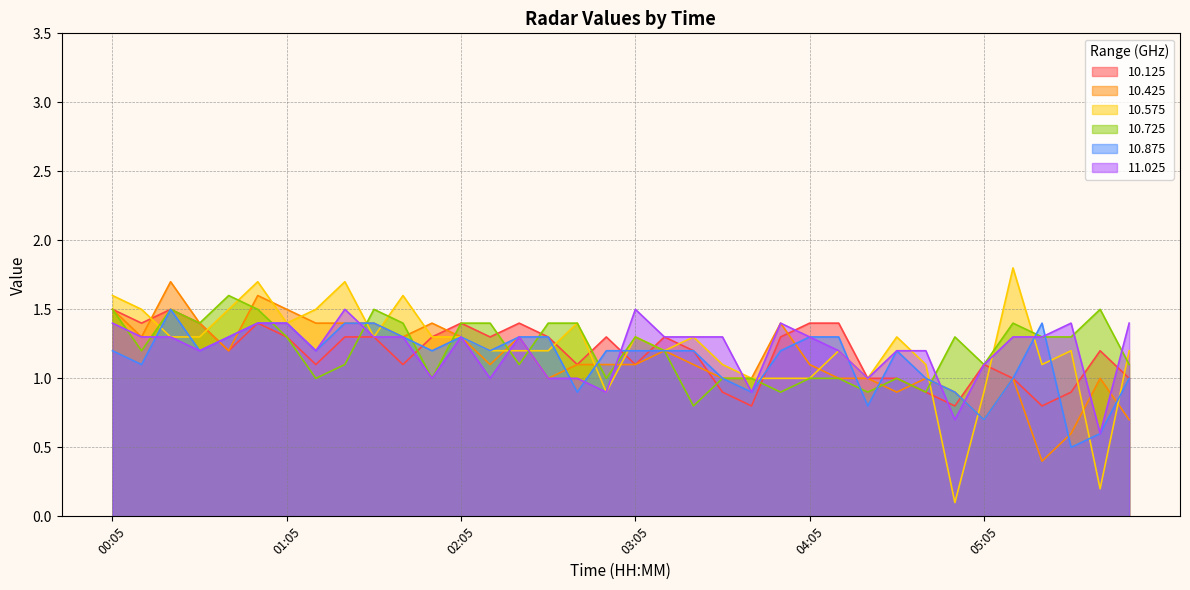

How many distinct data groups are displayed?

6